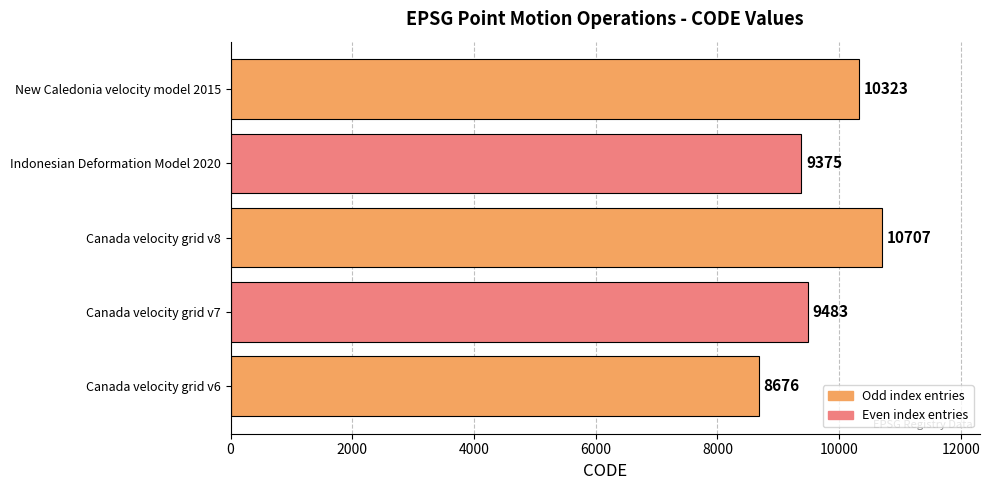

What is the difference between the maximum and minimum values?

2031